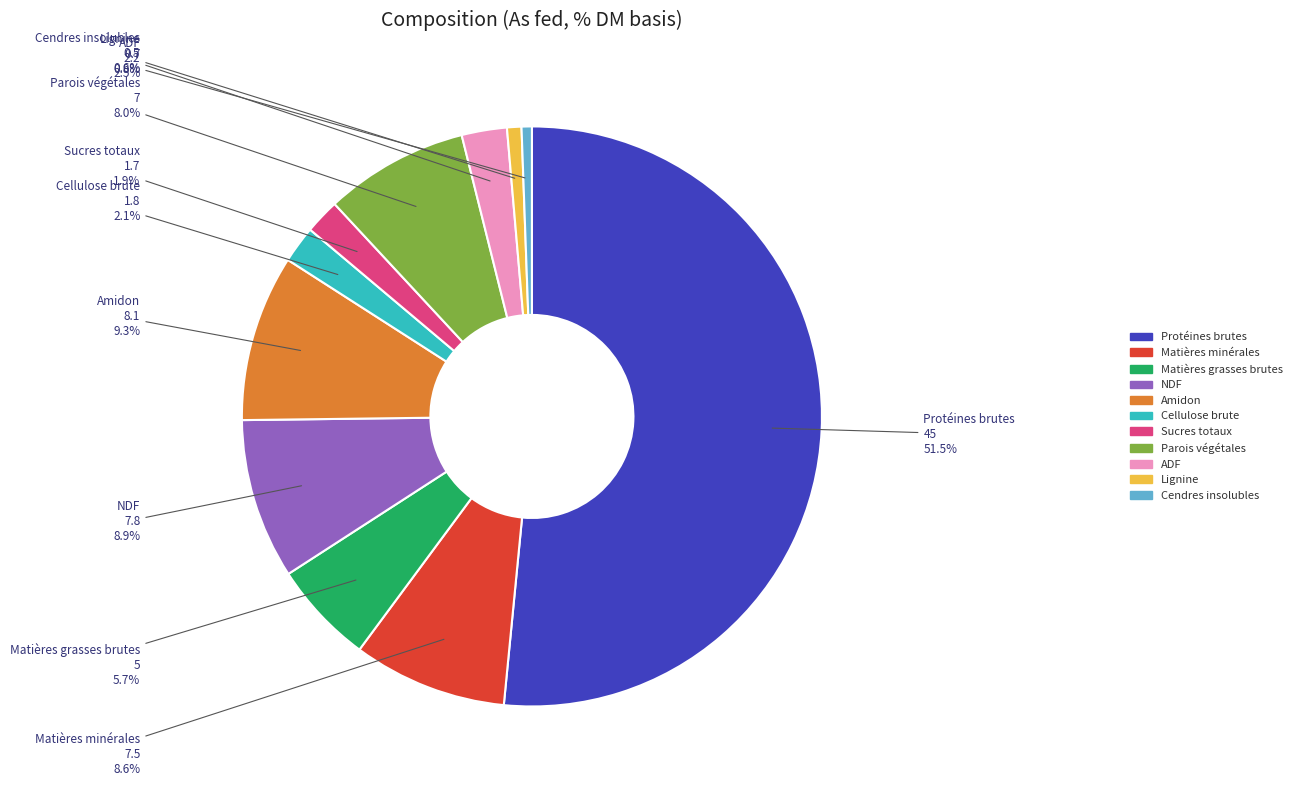

Is it true that Parois végétales is 8% of the pie?

True